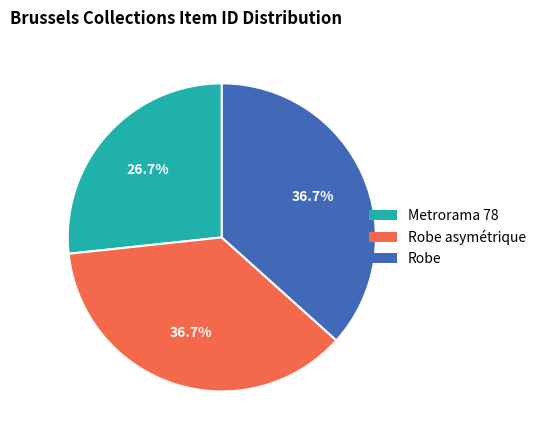

Is there any slice that represents more than half of the pie?

No